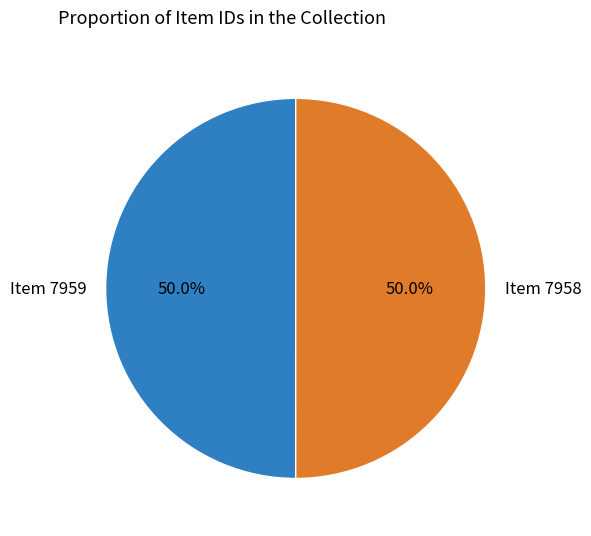

Is the sum of Item 7959 and Item 7958 greater than half?

Yes